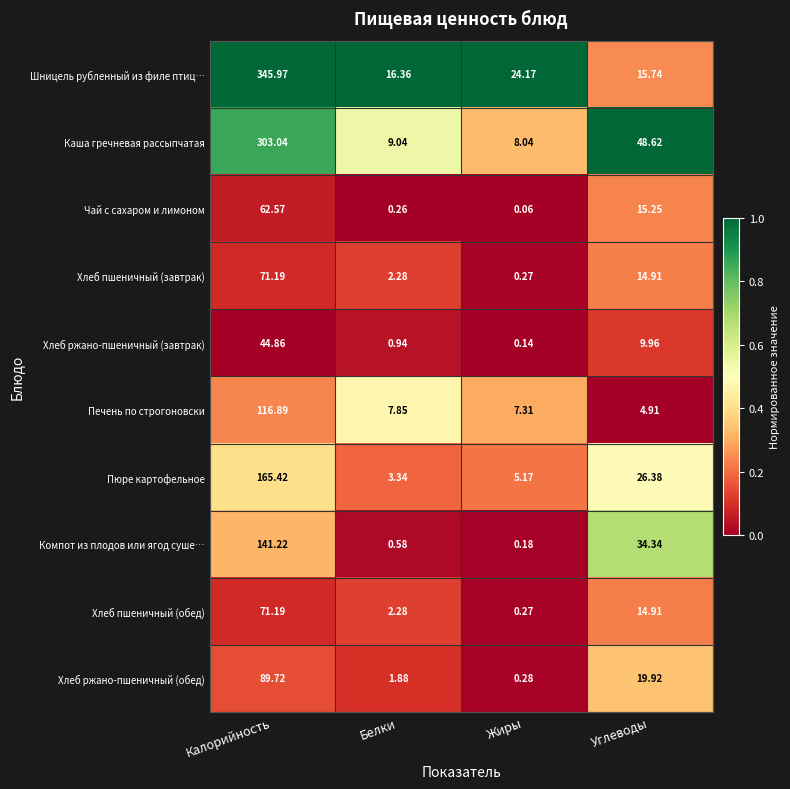

Which series has the largest total across all categories?

Шницель рубленный из филе птиц…